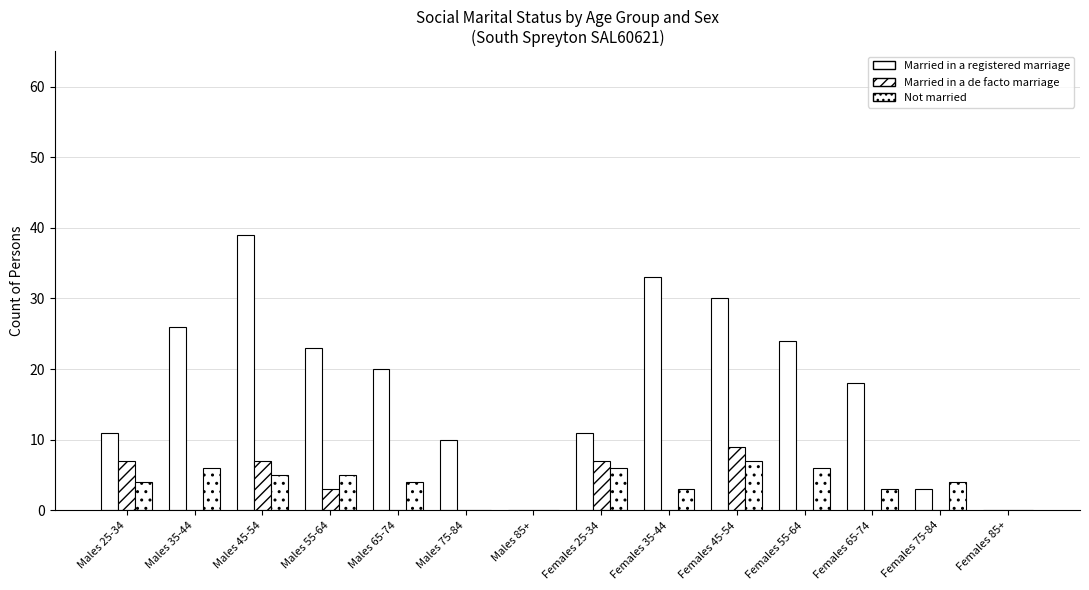

Reading left to right, what are all the values shown in this chart?

Married in a registered marriage: 11	26	39	23	20	10	0	11	33	30	24	18	3	0
Married in a de facto marriage: 7	0	7	3	0	0	0	7	0	9	0	0	0	0
Not married: 4	6	5	5	4	0	0	6	3	7	6	3	4	0